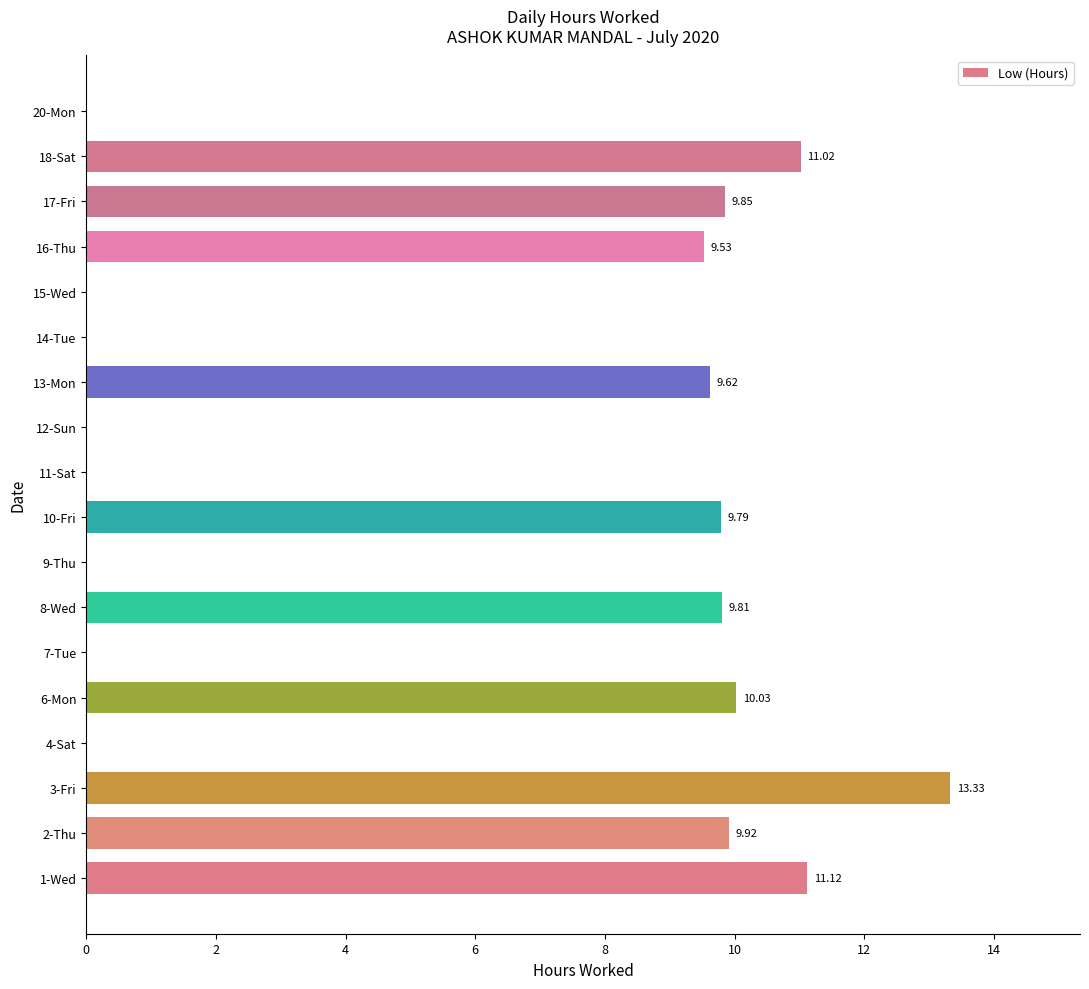

Are the bars grouped side by side (vs. stacked)?

No